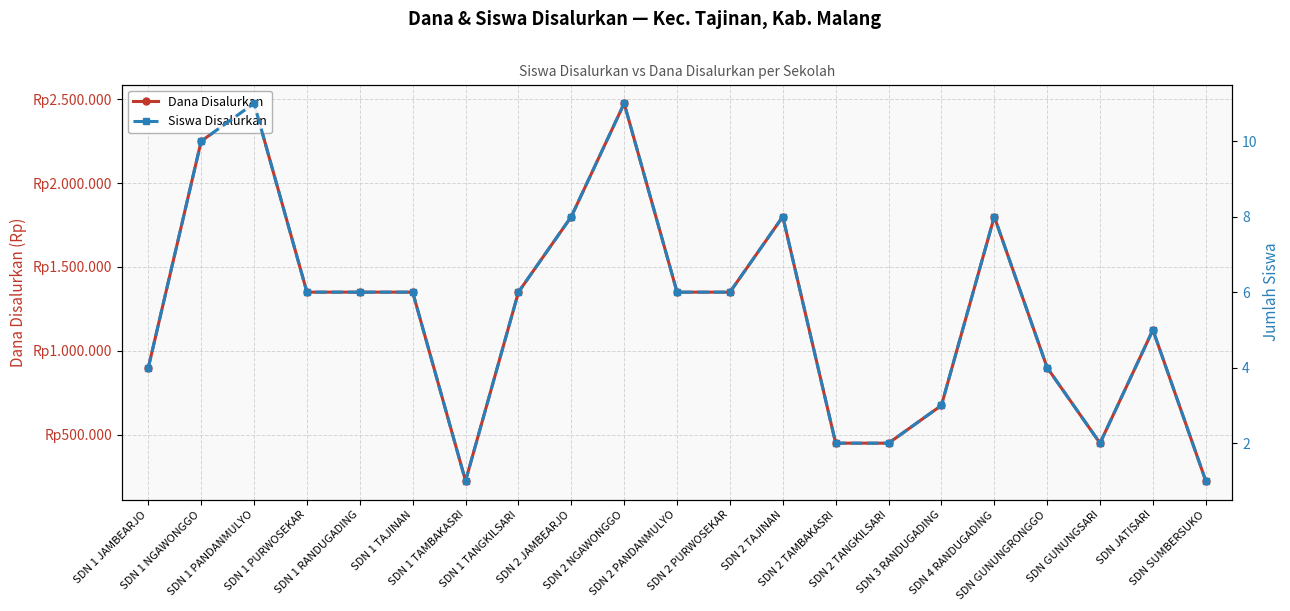

Reading left to right, what are all the values shown in this chart?

Dana Disalurkan: 900000	2250000	2475000	1350000	1350000	1350000	225000	1350000	1800000	2475000	1350000	1350000	1800000	450000	450000	675000	1800000	900000	450000	1125000	225000
Siswa Disalurkan: 4	10	11	6	6	6	1	6	8	11	6	6	8	2	2	3	8	4	2	5	1